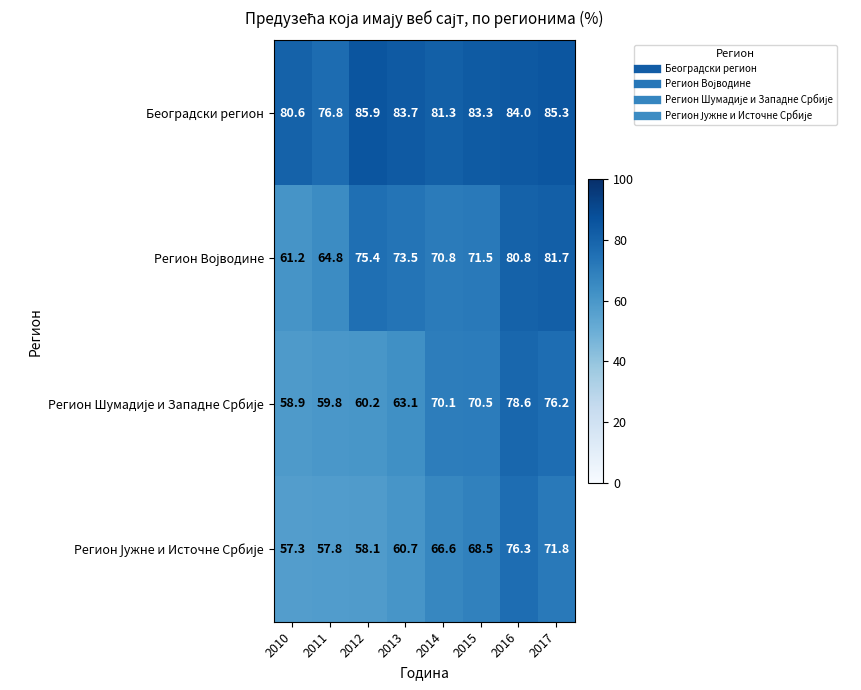

At which category is the sum across all series the highest?

2016